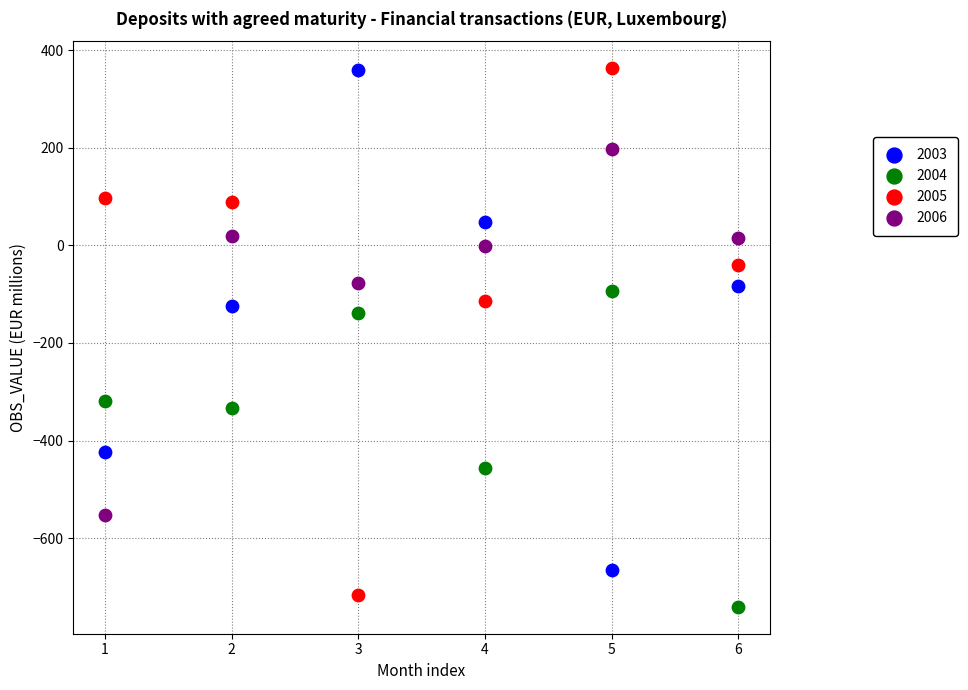

Which series contains the lowest Y value?

2004